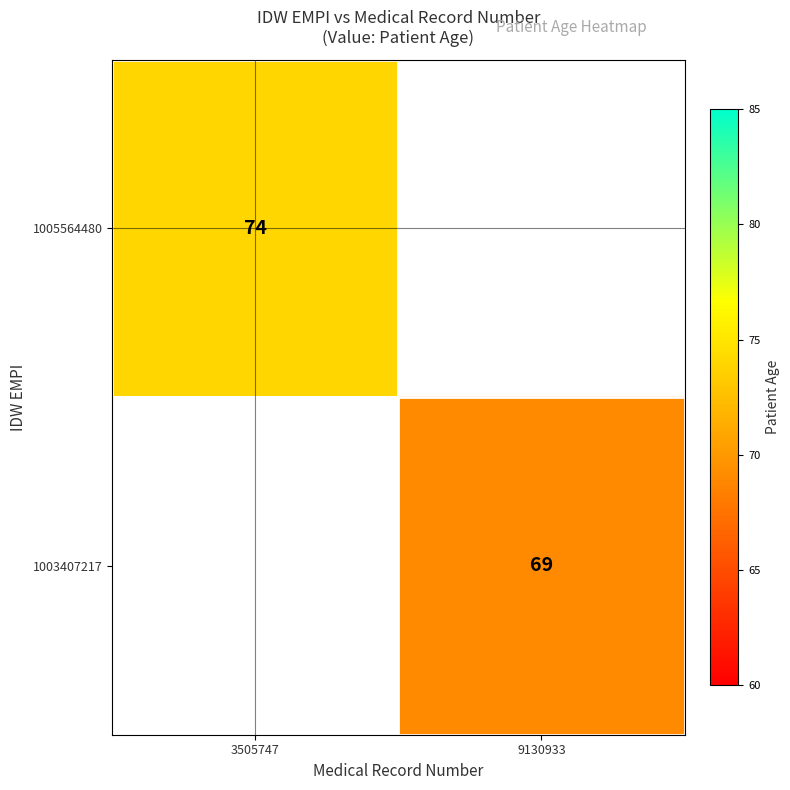

True or false: 1005564480 has a value of 45.5 at 3505747.

False